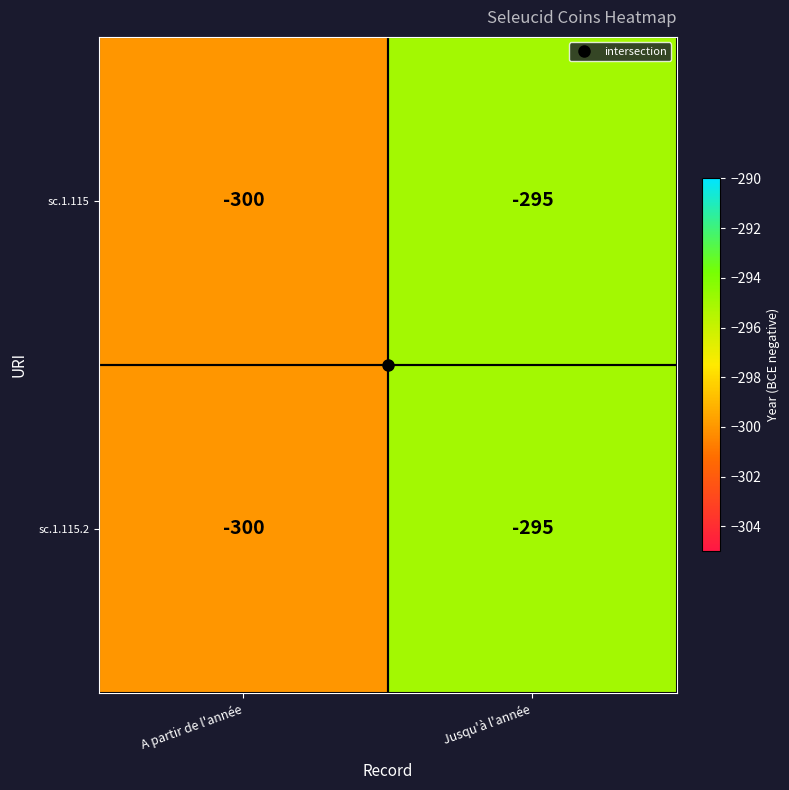

The sc.1.115.2 series shows -295 at Jusqu'à l'année. True or false?

True